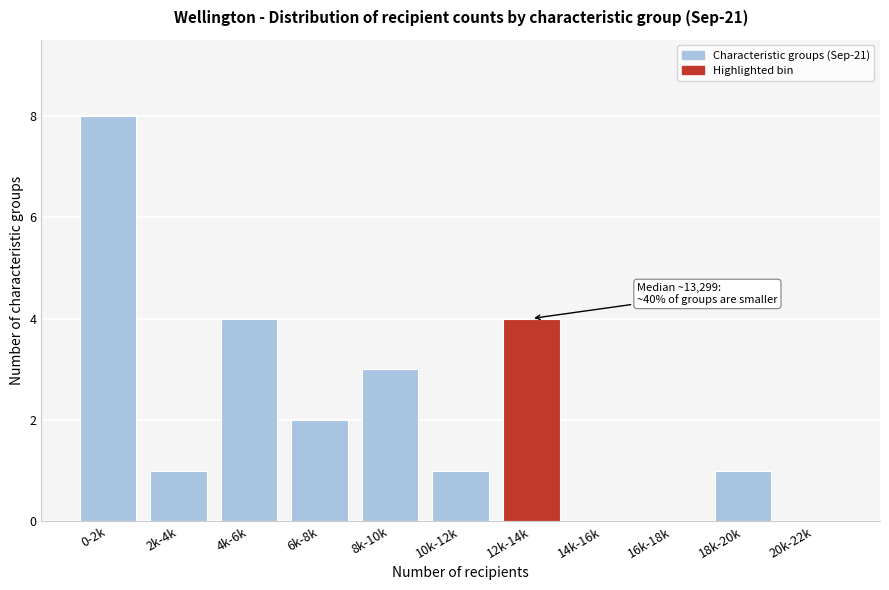

Reading left to right, transcribe all the data shown in this chart.

0-2k=8	2k-4k=1	4k-6k=4	6k-8k=2	8k-10k=3	10k-12k=1	12k-14k=4	14k-16k=0	16k-18k=0	18k-20k=1	20k-22k=0